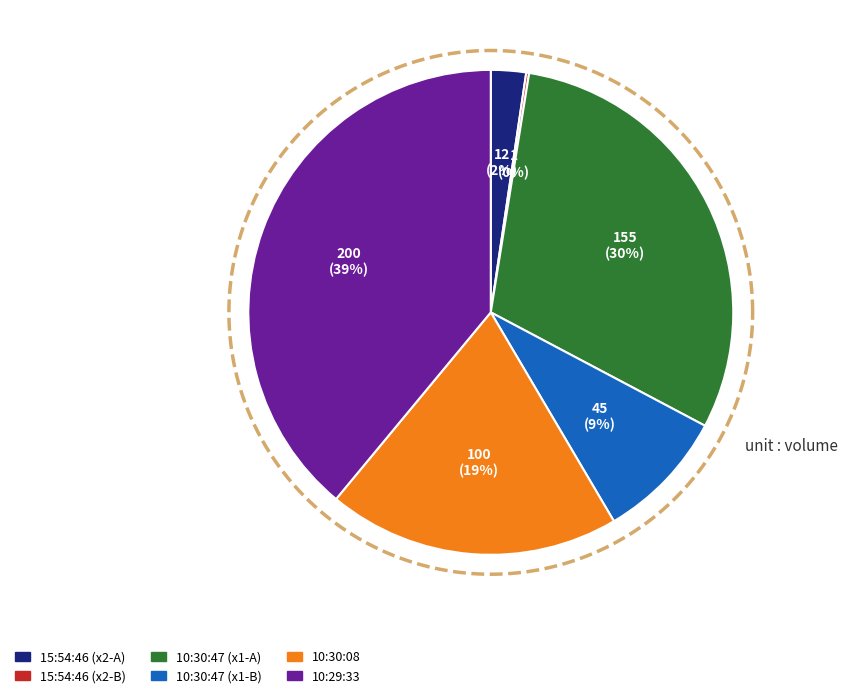

How many slices are in this pie chart?

6